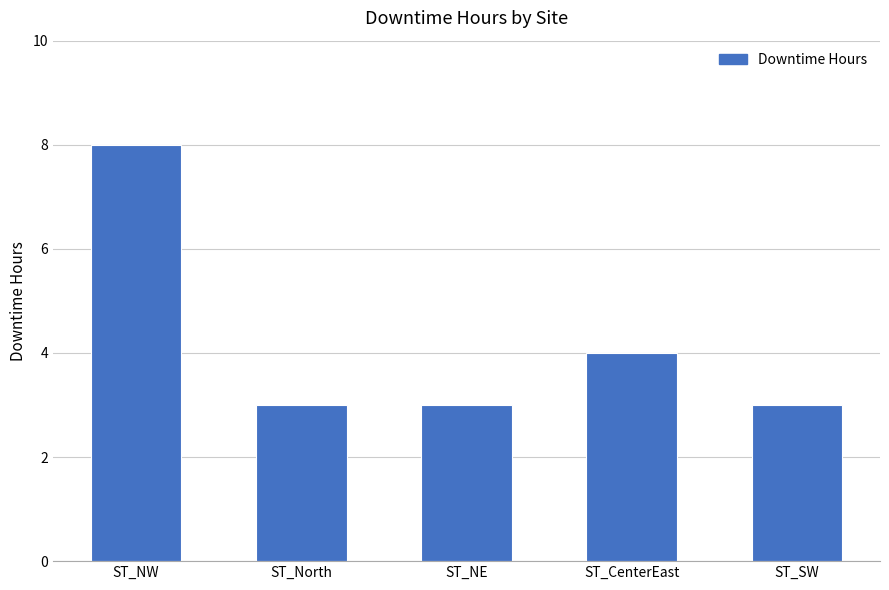

What is the value of the 3rd bar from the left?

3